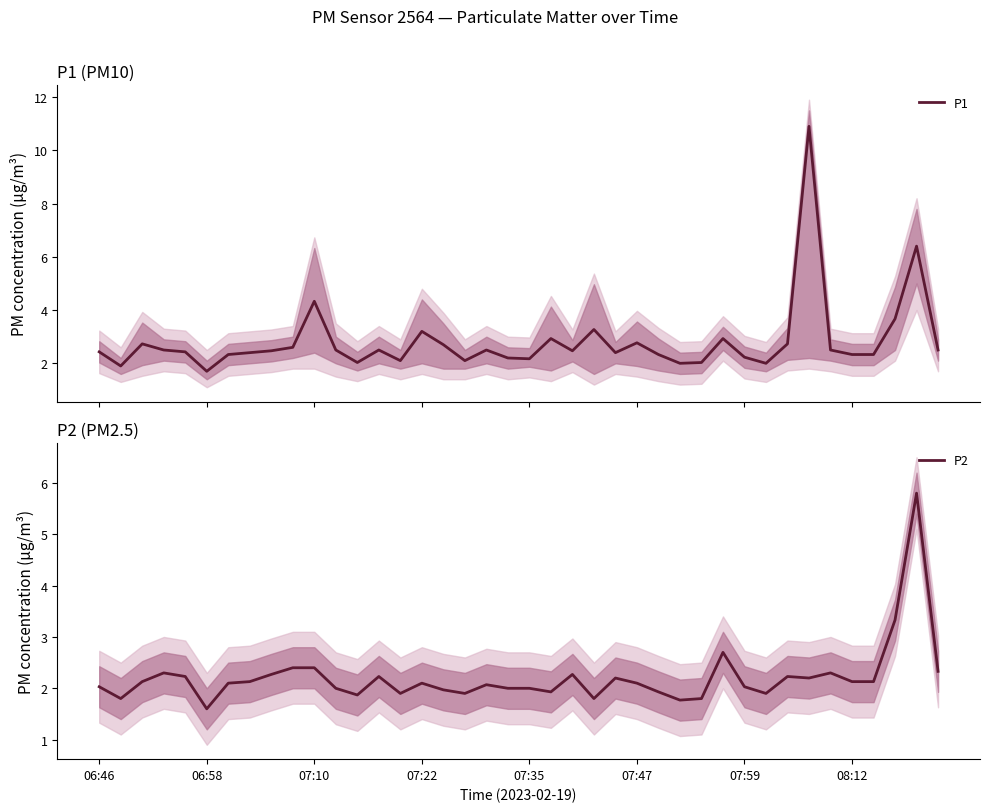

How many series are shown in this chart?

2